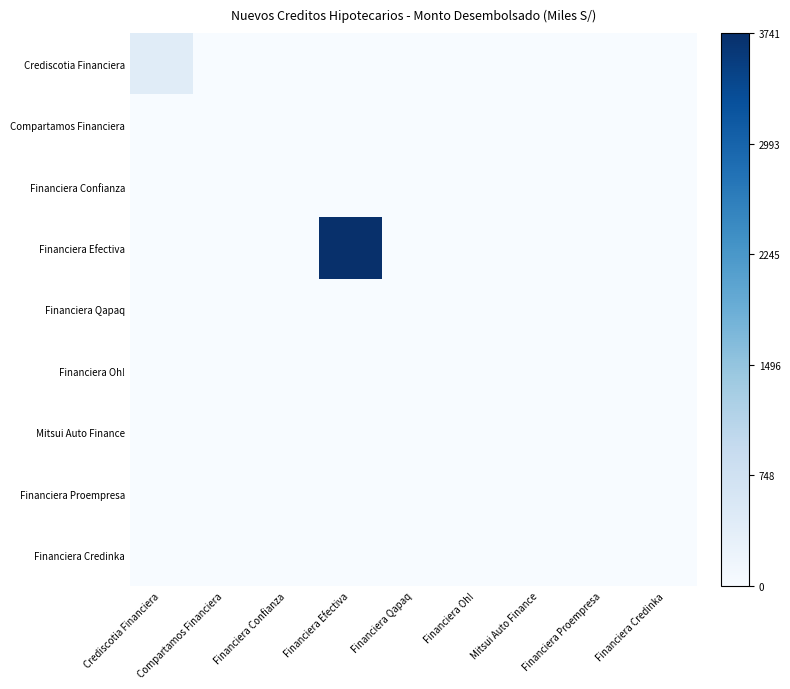

Between Financiera Credinka and Financiera Qapaq, which is larger?

Financiera Credinka